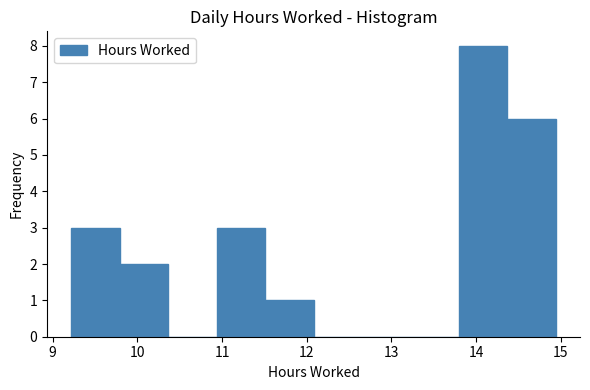

Reading left to right, transcribe this chart: for each bar, give the range it covers on the x-axis and its height. Neither the bar edges nor the heights are printed on the chart, so give them approximately, as read against the axes.

9.2 to 9.8: 3
9.8 to 10.4: 2
10.4 to 10.9: 0
10.9 to 11.5: 3
11.5 to 12.1: 1
12.1 to 12.7: 0
12.7 to 13.2: 0
13.2 to 13.8: 0
13.8 to 14.4: 8
14.4 to 14.9: 6